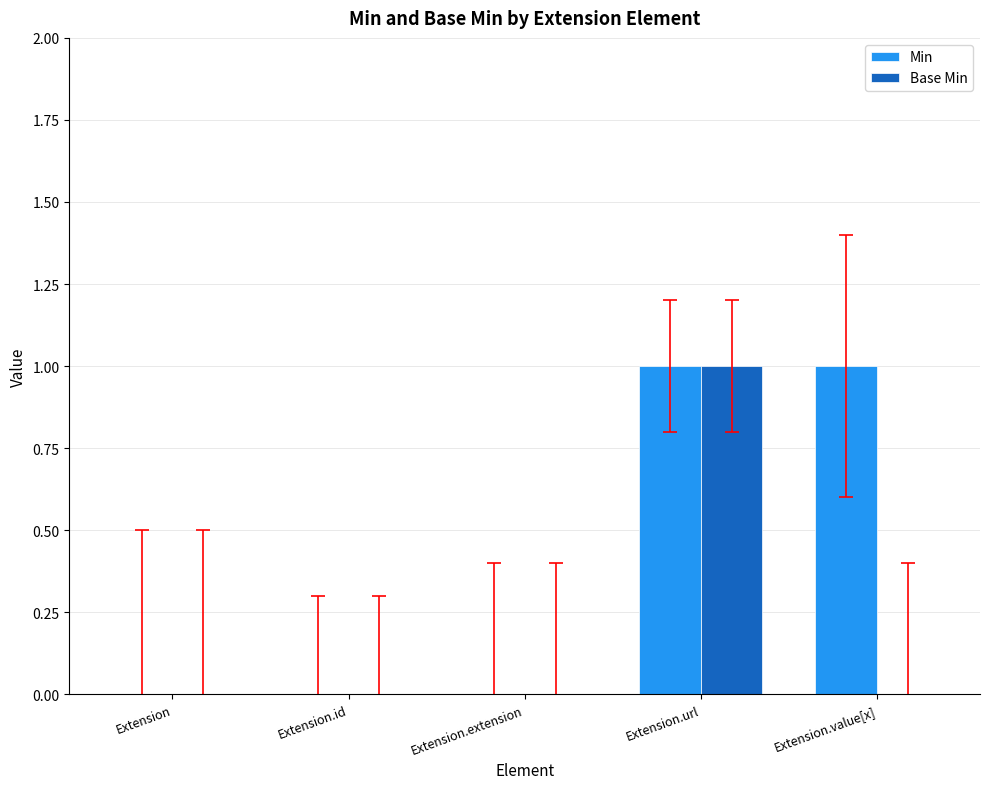

Reading left to right, extract all data points from this chart.

Min: Extension=0	Extension.id=0	Extension.extension=0	Extension.url=1	Extension.value[x]=1
Base Min: Extension=0	Extension.id=0	Extension.extension=0	Extension.url=1	Extension.value[x]=0